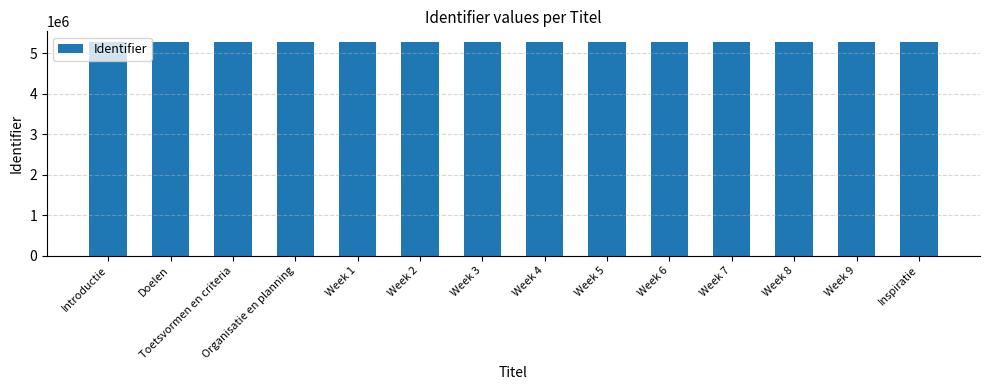

Approximately how many times larger is the value at Doelen compared to Introductie?

1.0